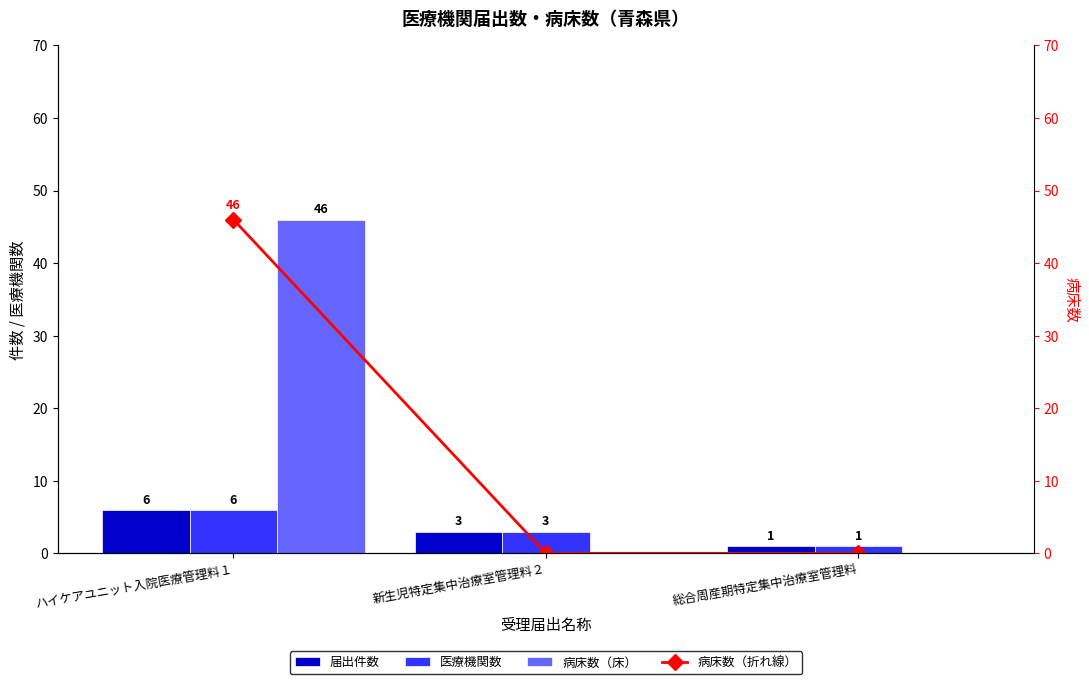

Is it true that 病床数（折れ線） equals 46 at ハイケアユニット入院医療管理料１?

True